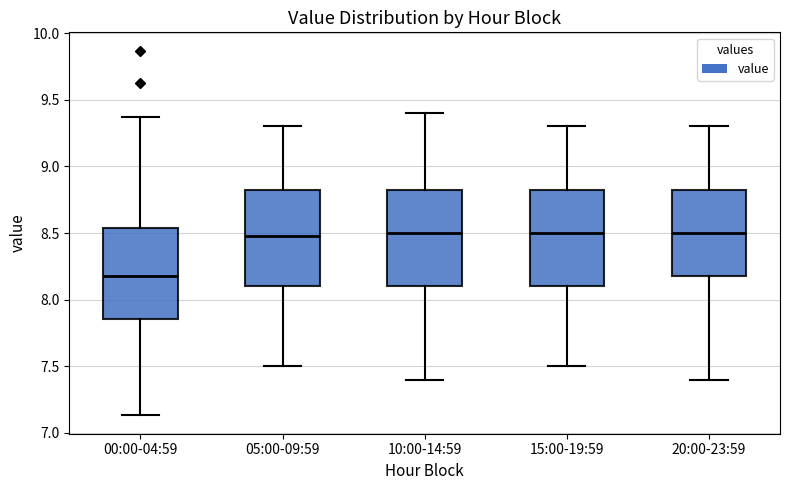

Where does the lower whisker of the box for 10:00-14:59 end on the y-axis? The values are not printed on the chart, so give them approximately, as read against the axis.

7.40